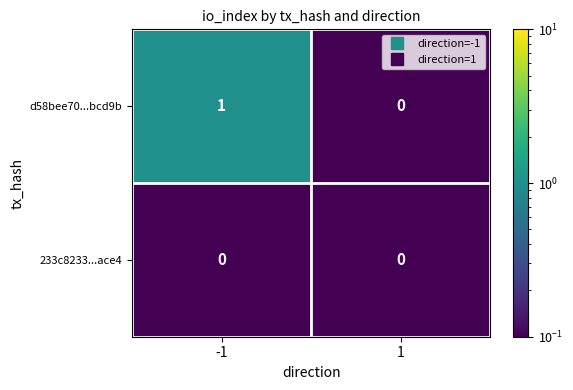

True or false: 233c8233...ace4 has a value of 0 at -1.

True